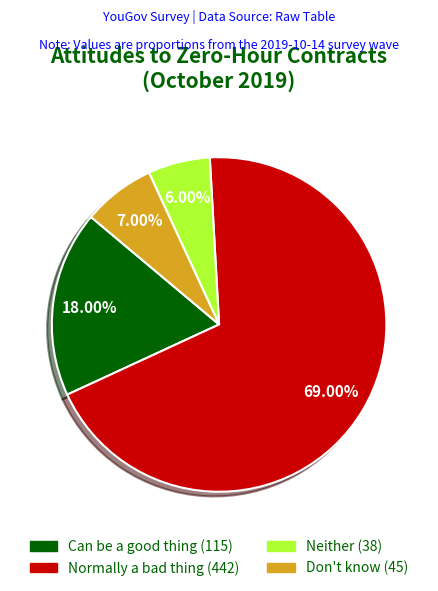

True or false: Can be a good thing accounts for 6% of the total.

False